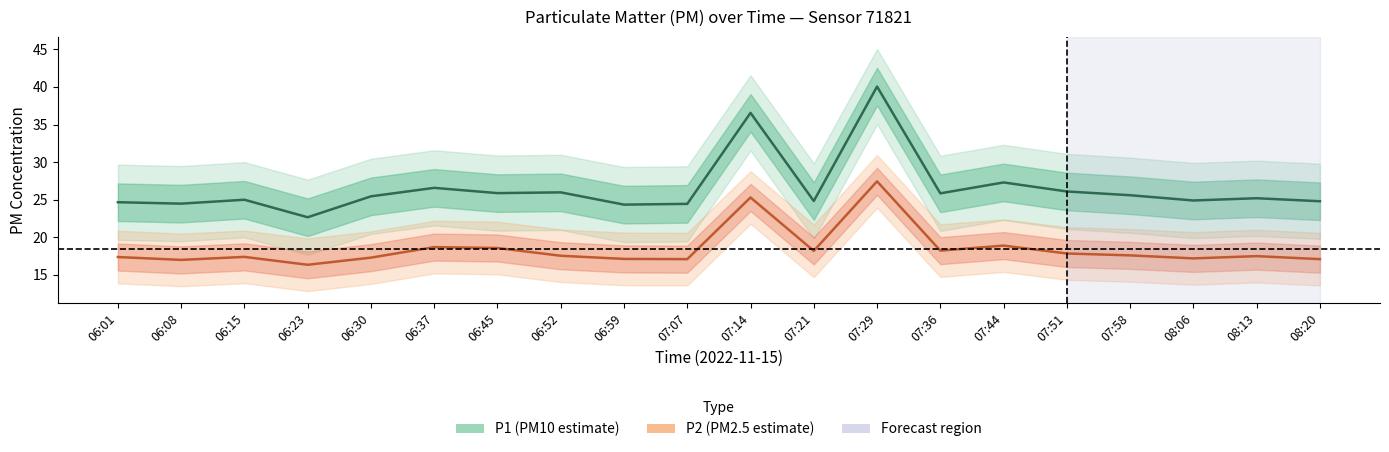

What is the lowest value of the P2 series?

16.4